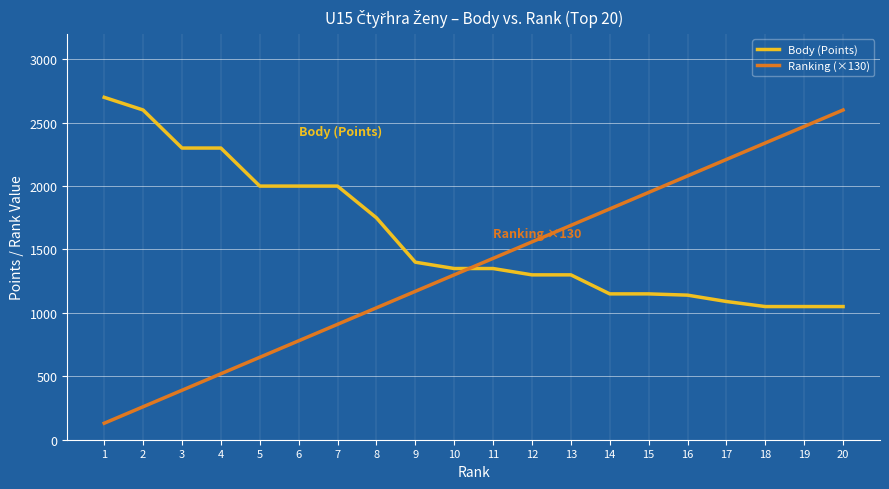

After their last crossing, which series has the higher values: Ranking (×130) or Body (Points)?

Ranking (×130)